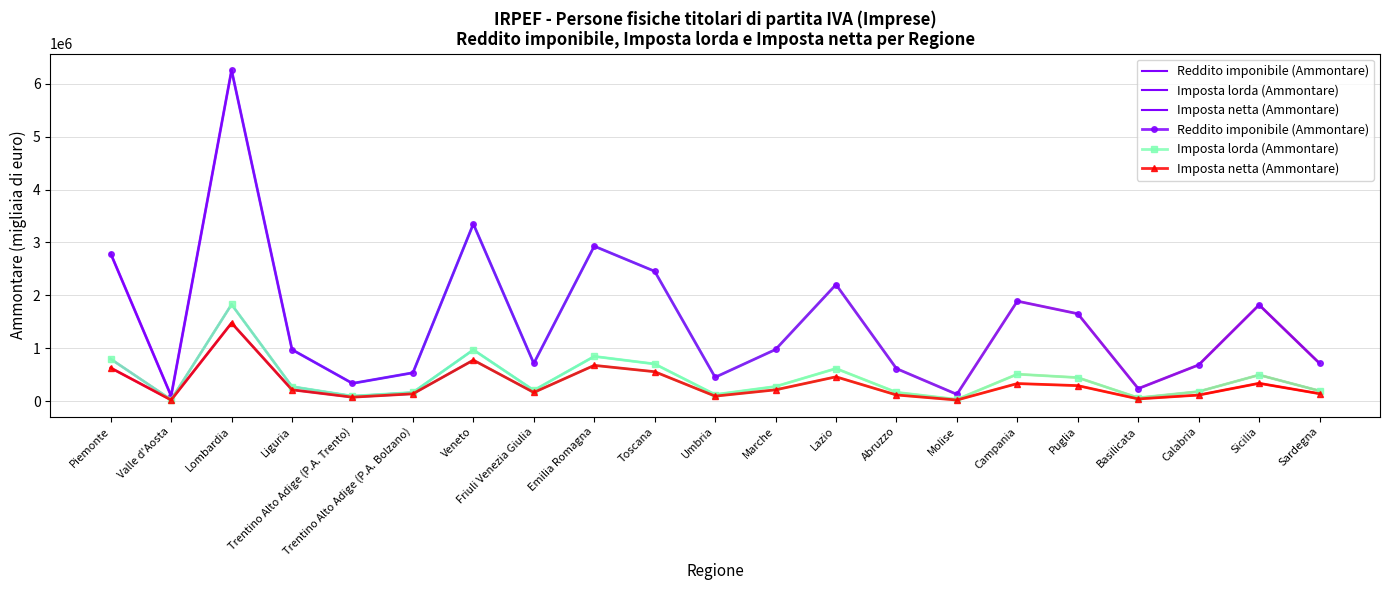

True or false: Imposta lorda (Ammontare) has more than 2 points higher than both neighbors.

True